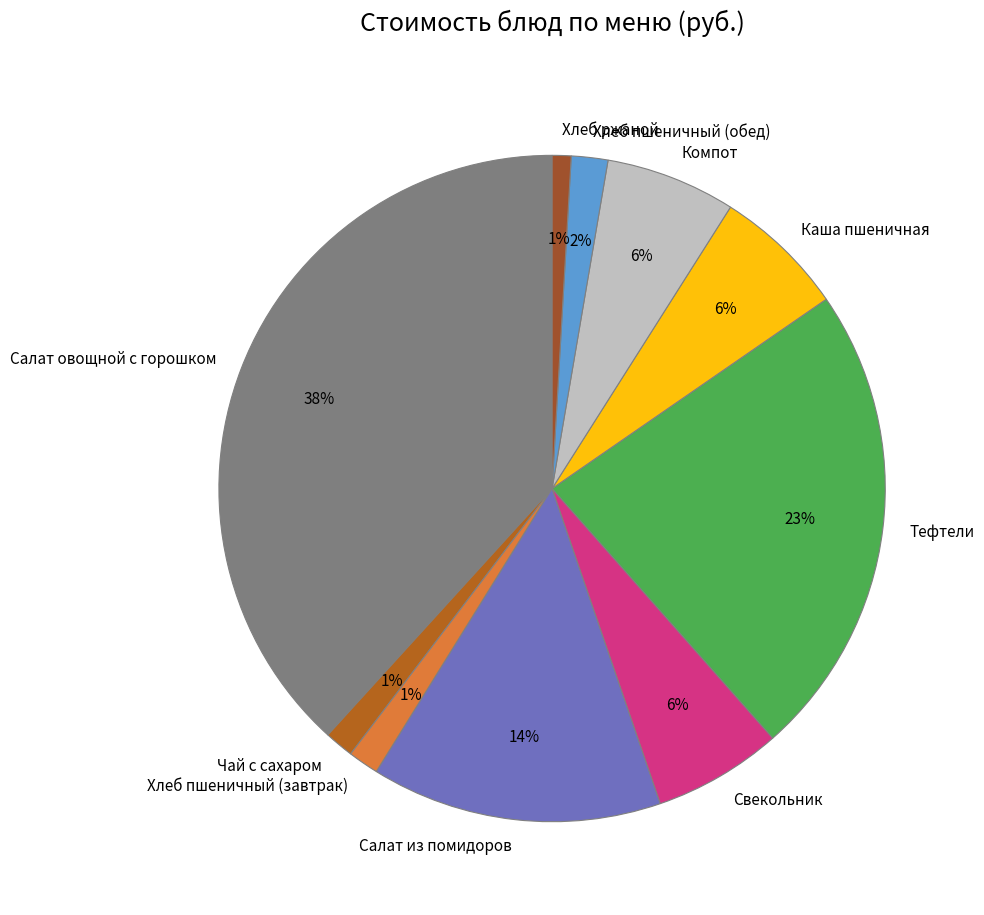

How many slices are in this pie chart?

10